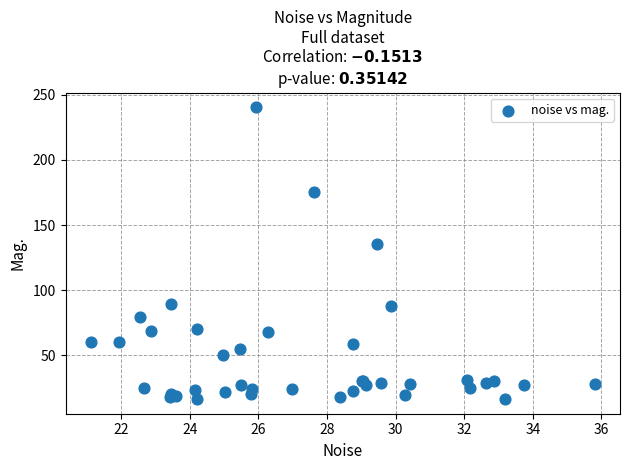

What Y value in the scatter plot is closest to 128?

135.3